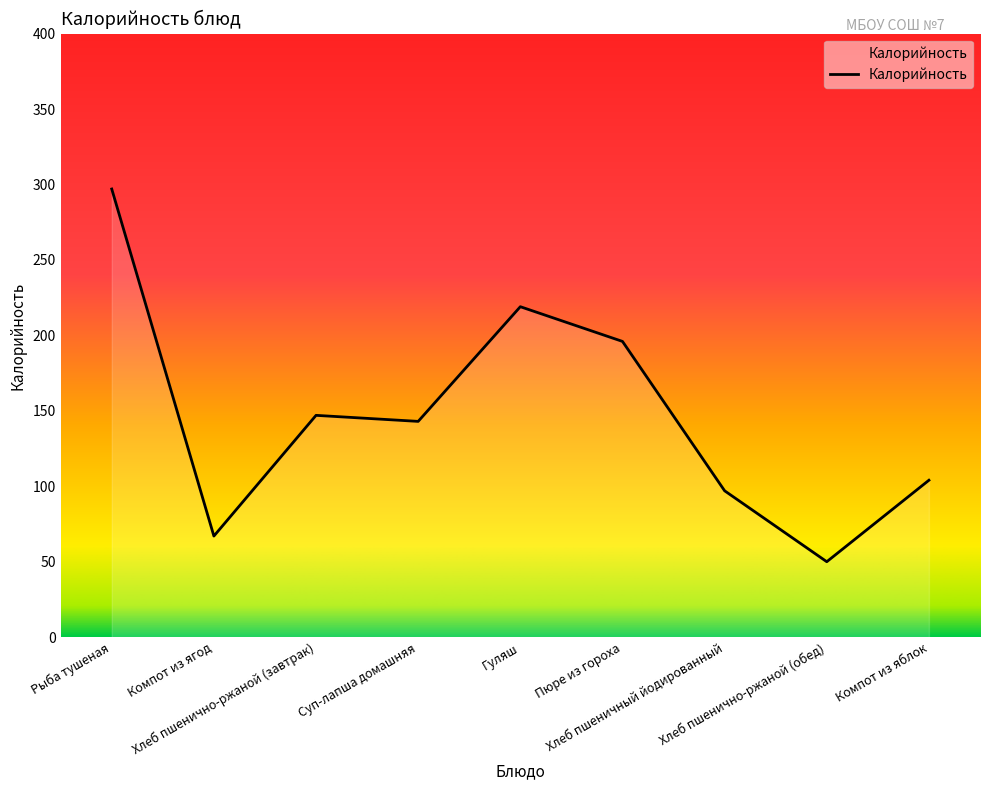

Which label corresponds to the smallest value in the chart?

Хлеб пшенично-ржаной (обед)